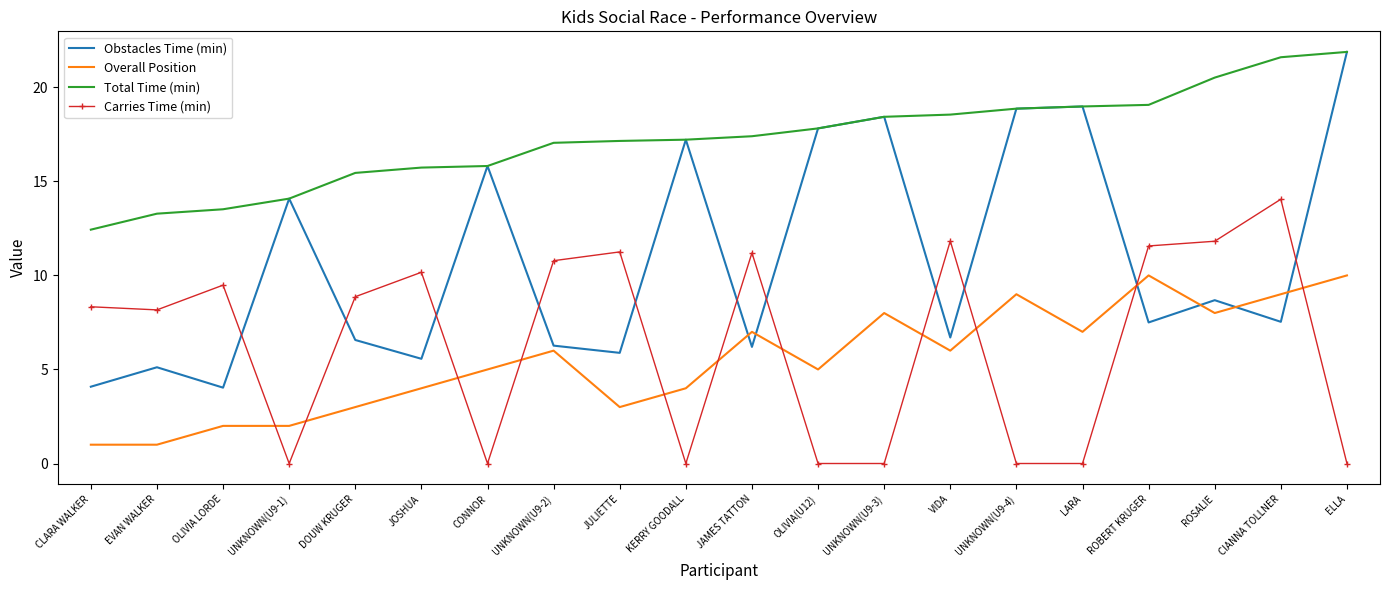

What is the average value of the Overall Position series?

5.5